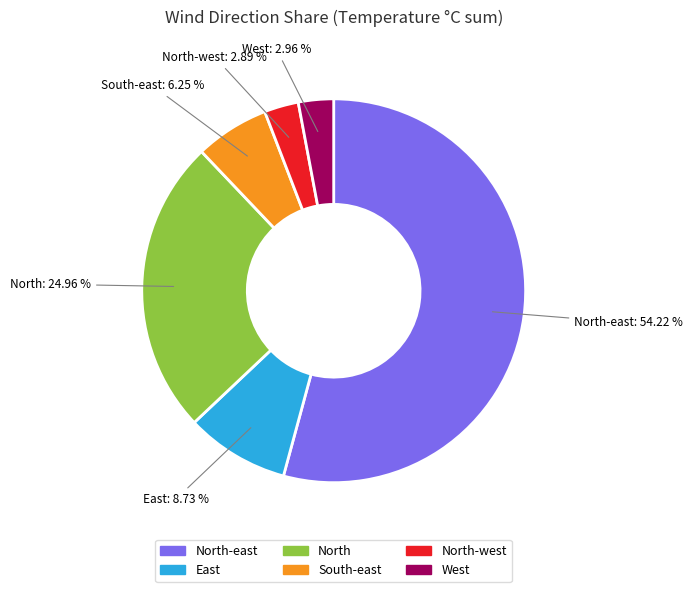

What is the largest slice in the pie chart?

North-east